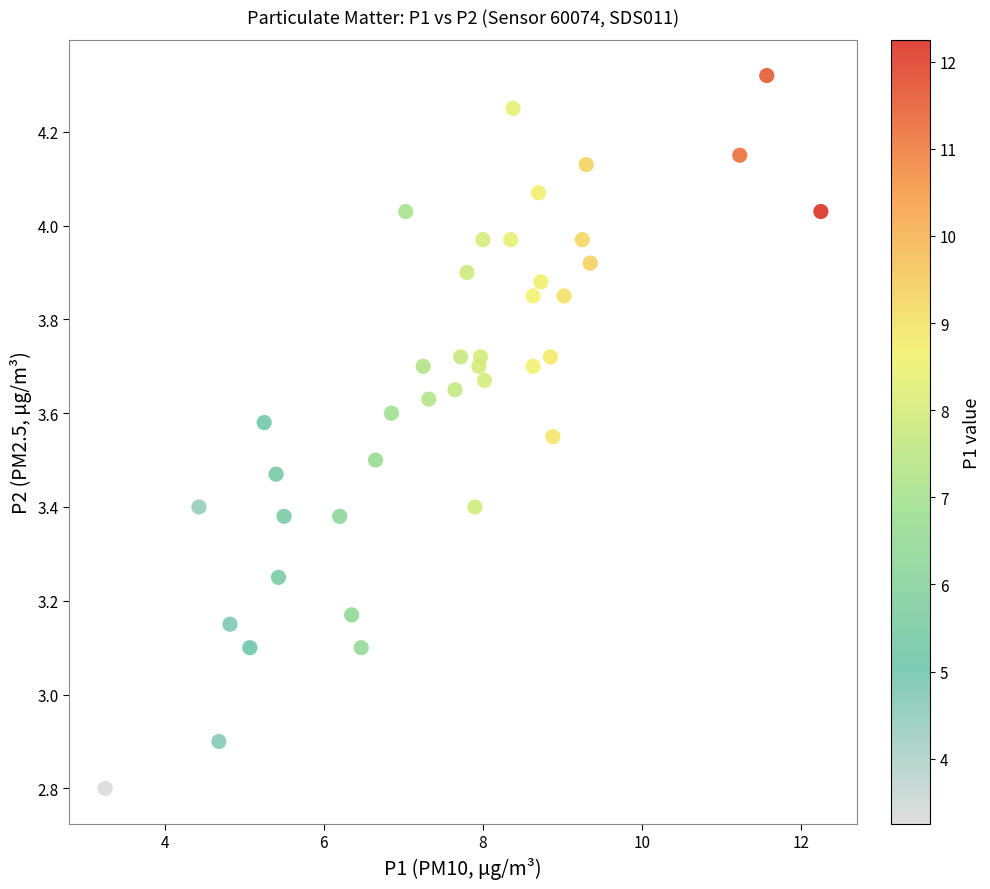

What is the range of Y values (max minus min)?

1.5